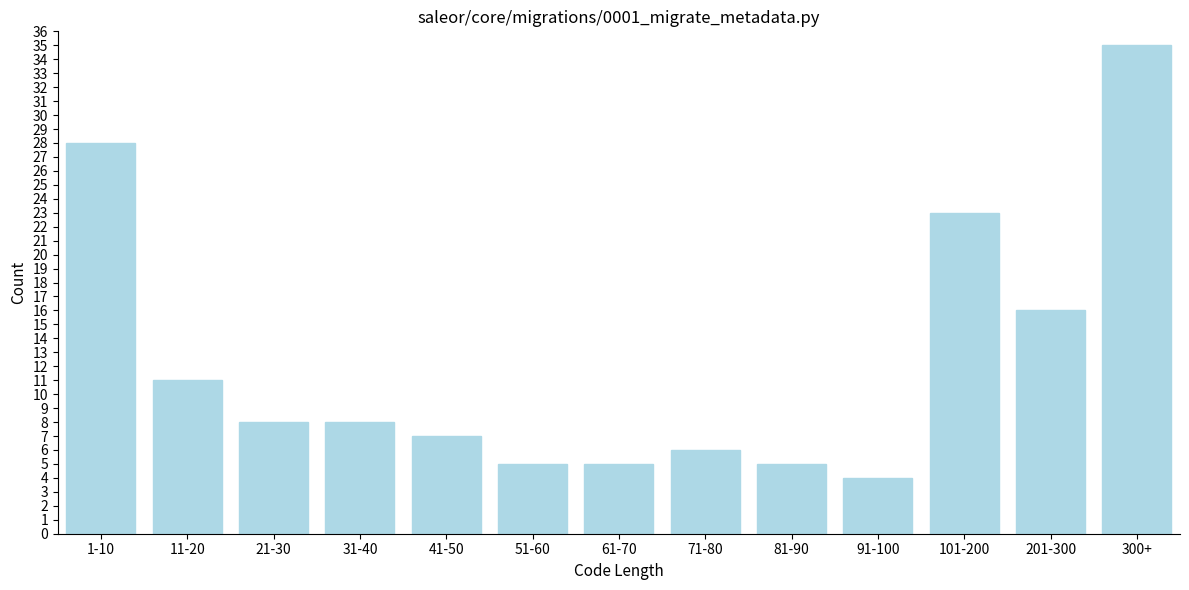

Reading left to right, what are all the values shown in this chart?

1-10=28	11-20=11	21-30=8	31-40=8	41-50=7	51-60=5	61-70=5	71-80=6	81-90=5	91-100=4	101-200=23	201-300=16	300+=35